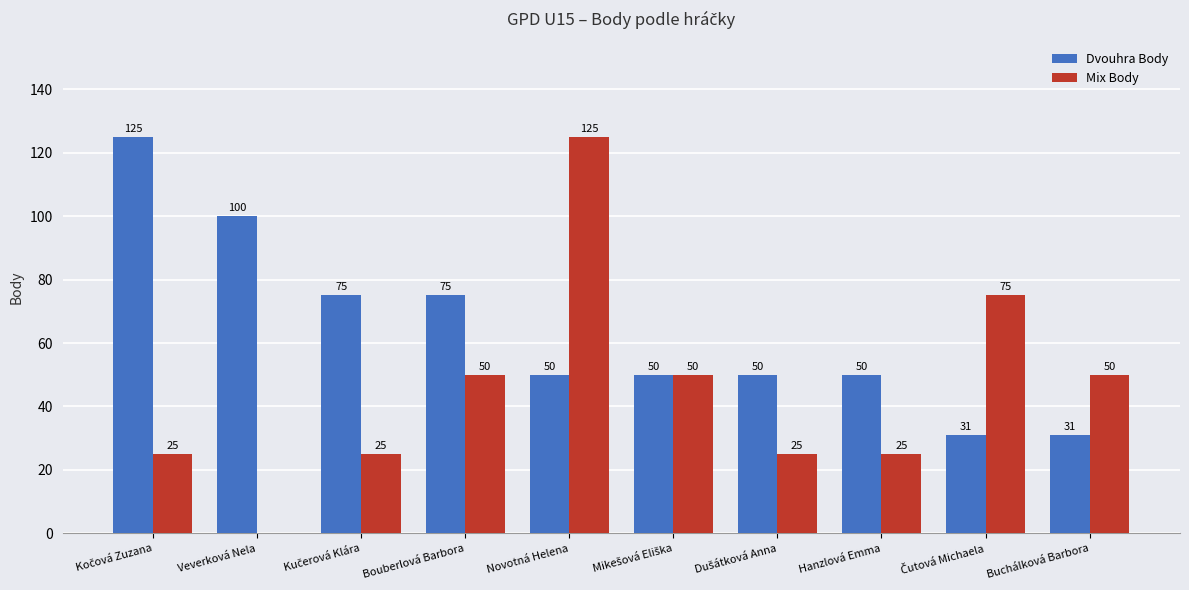

What are all the series names shown in the legend?

Dvouhra Body, Mix Body